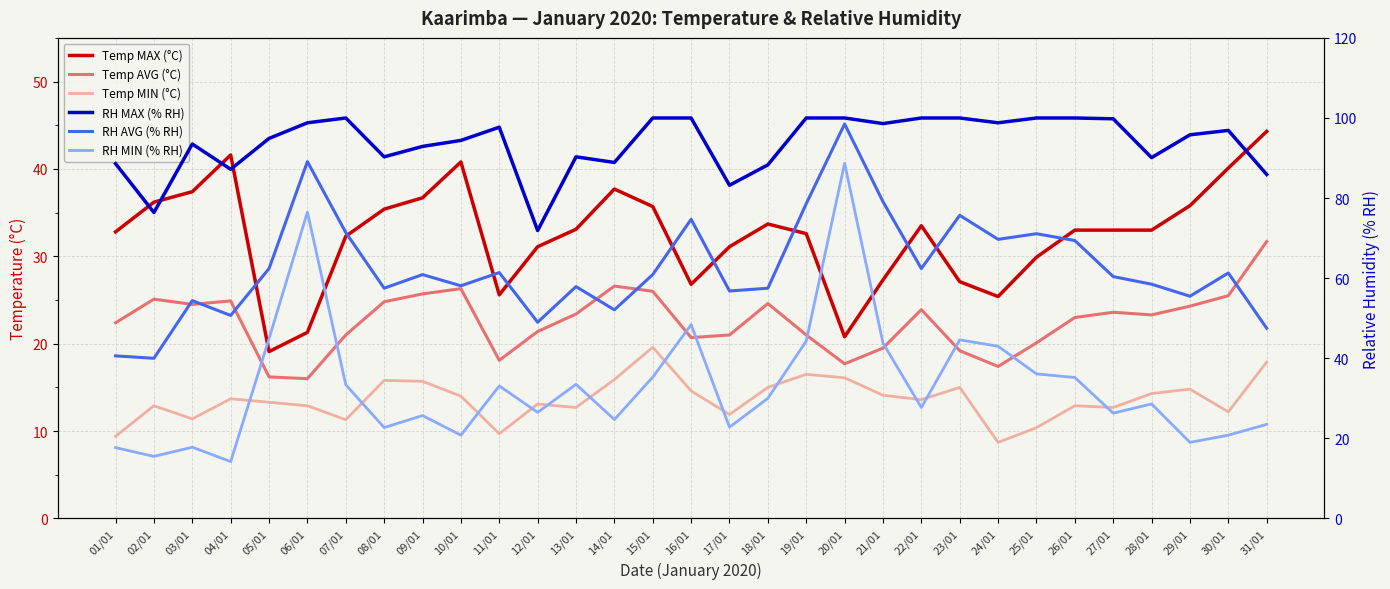

True or false: RH AVG (% RH) has more than 1 points higher than both neighbors.

True